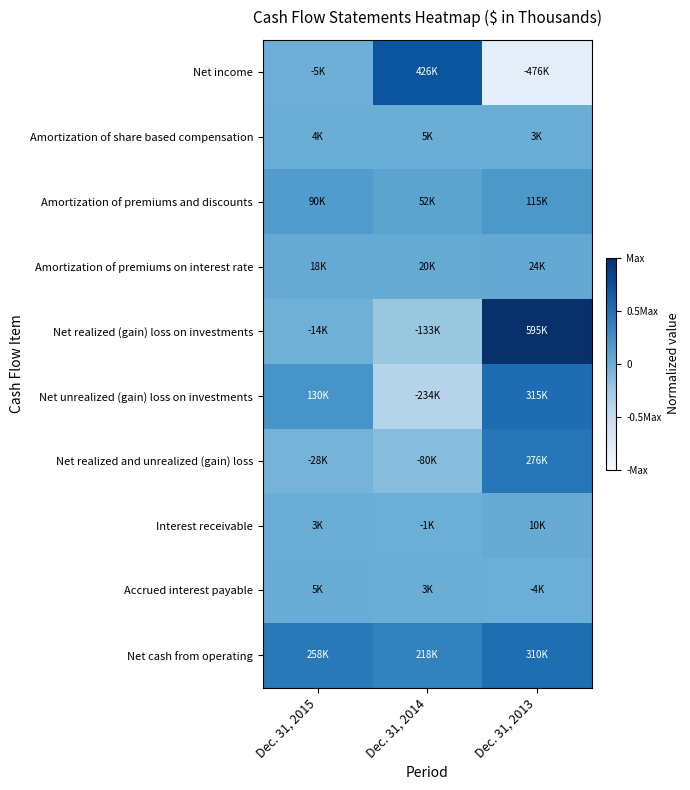

At how many categories does at least one series exceed 0?

3